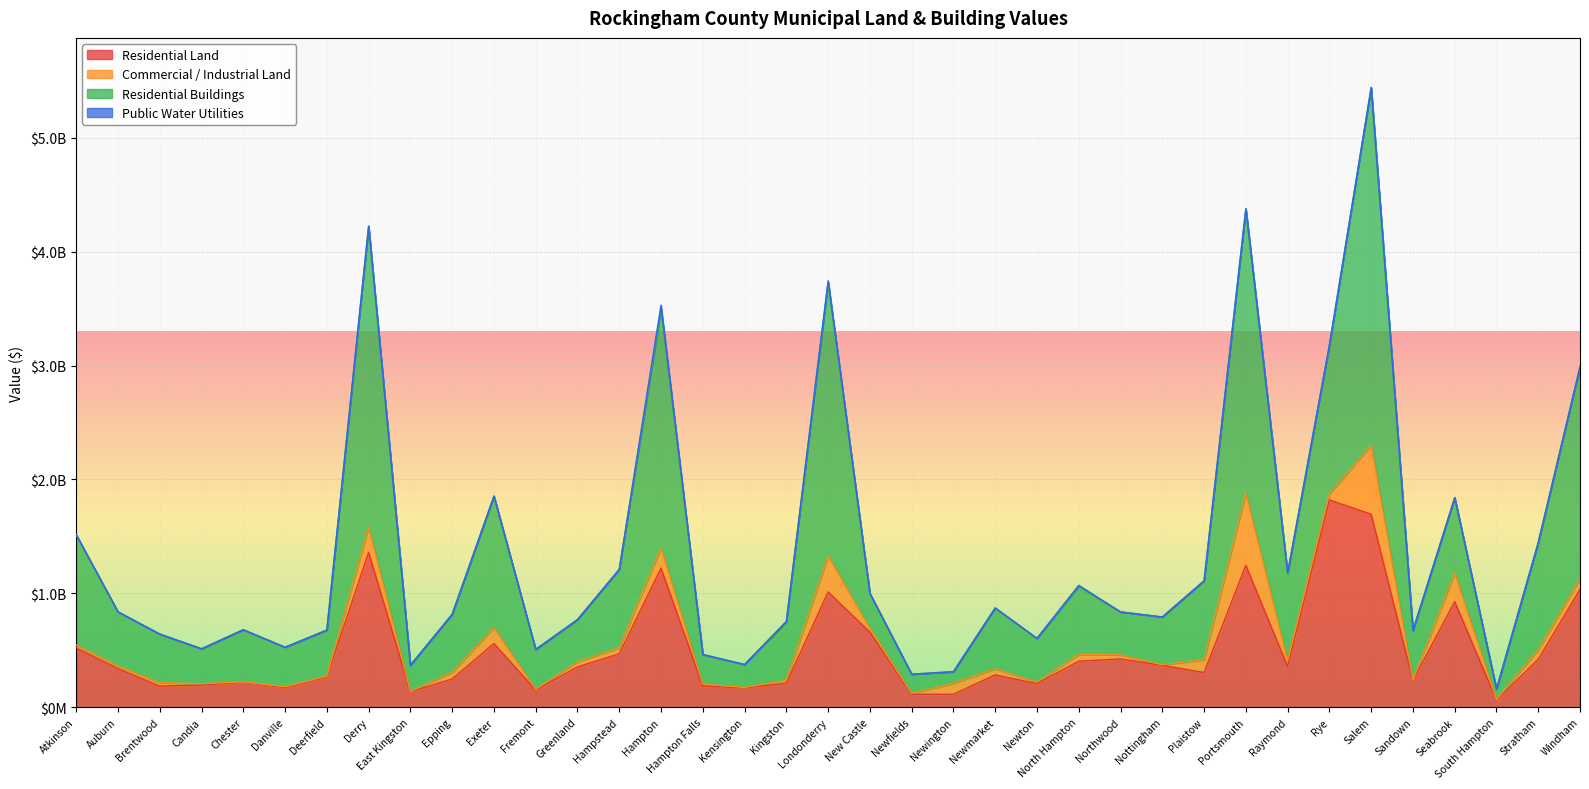

What is the minimum value shown in the chart?

63959100